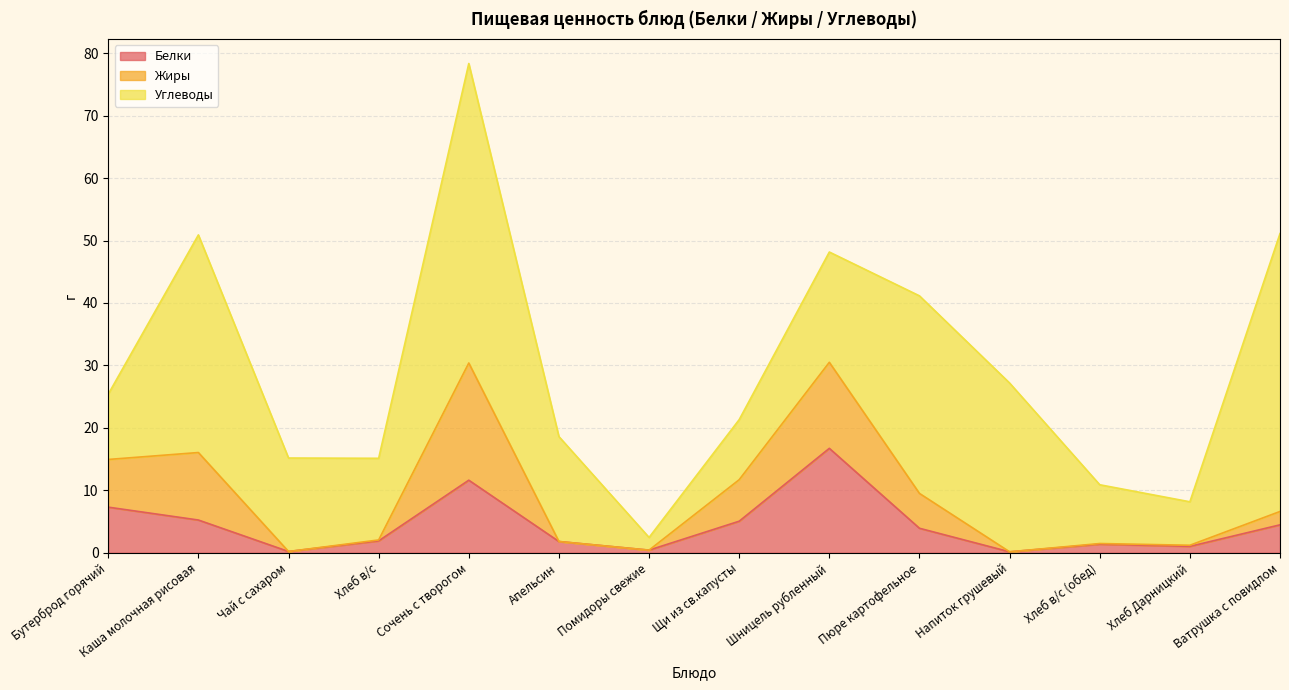

What is the label of the 10th point from the left?

Пюре картофельное